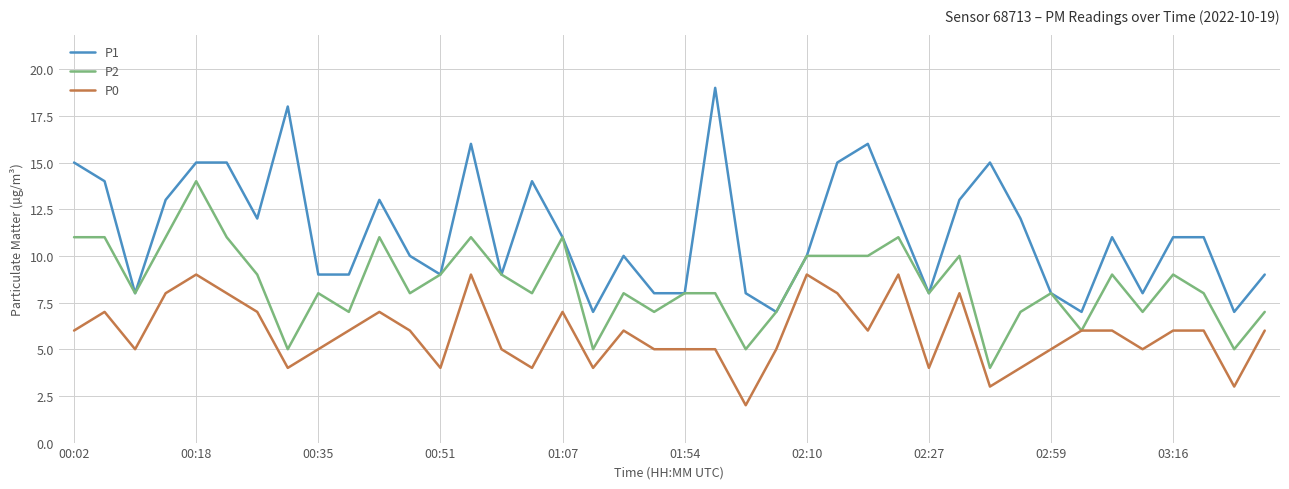

Which series has the widest spread of values?

P1